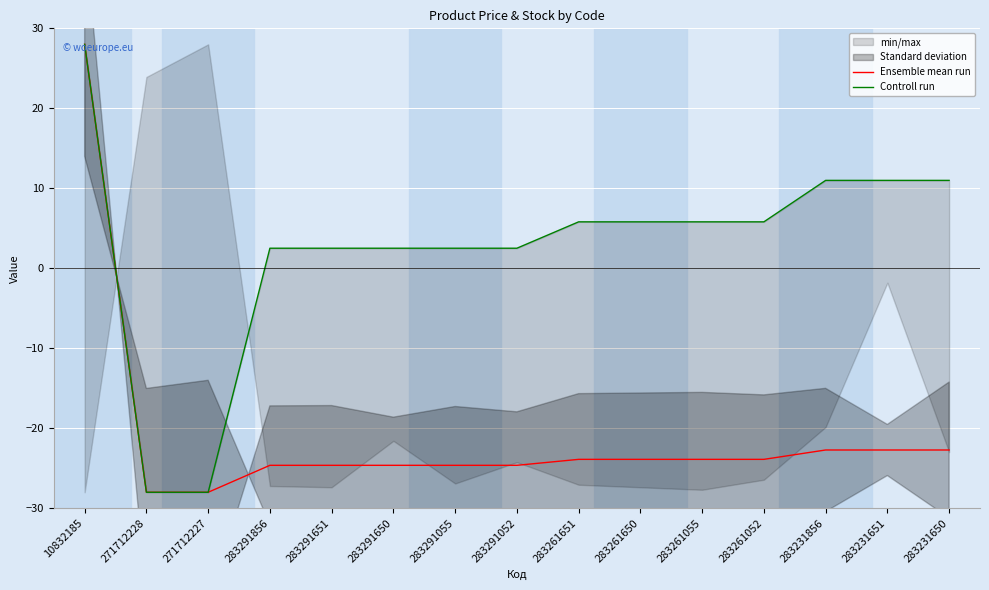

Where is Ensemble mean run nearest to the value 0?

283231856